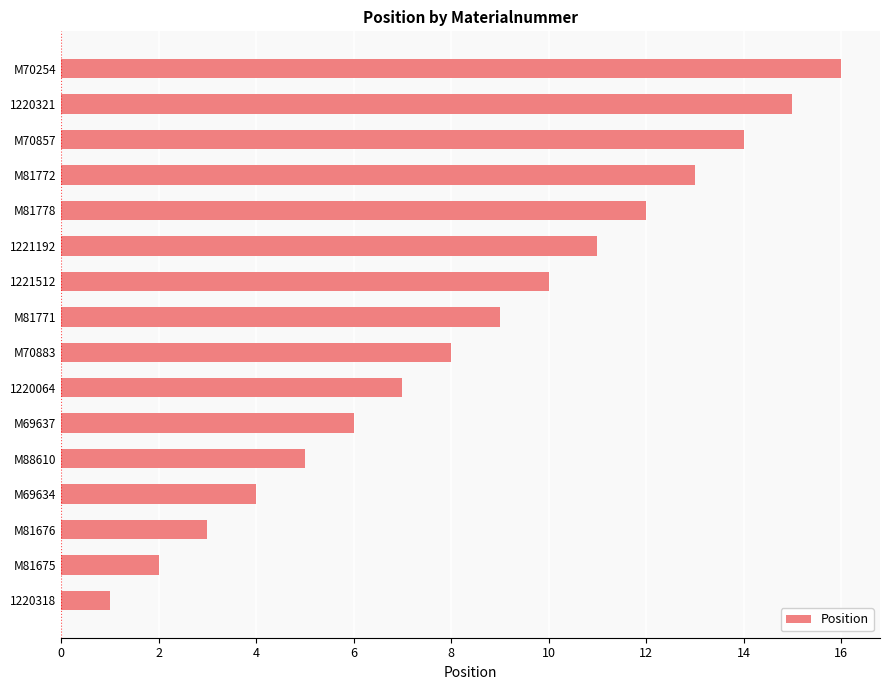

What is the sum of the values at M81772 and M69634?

17